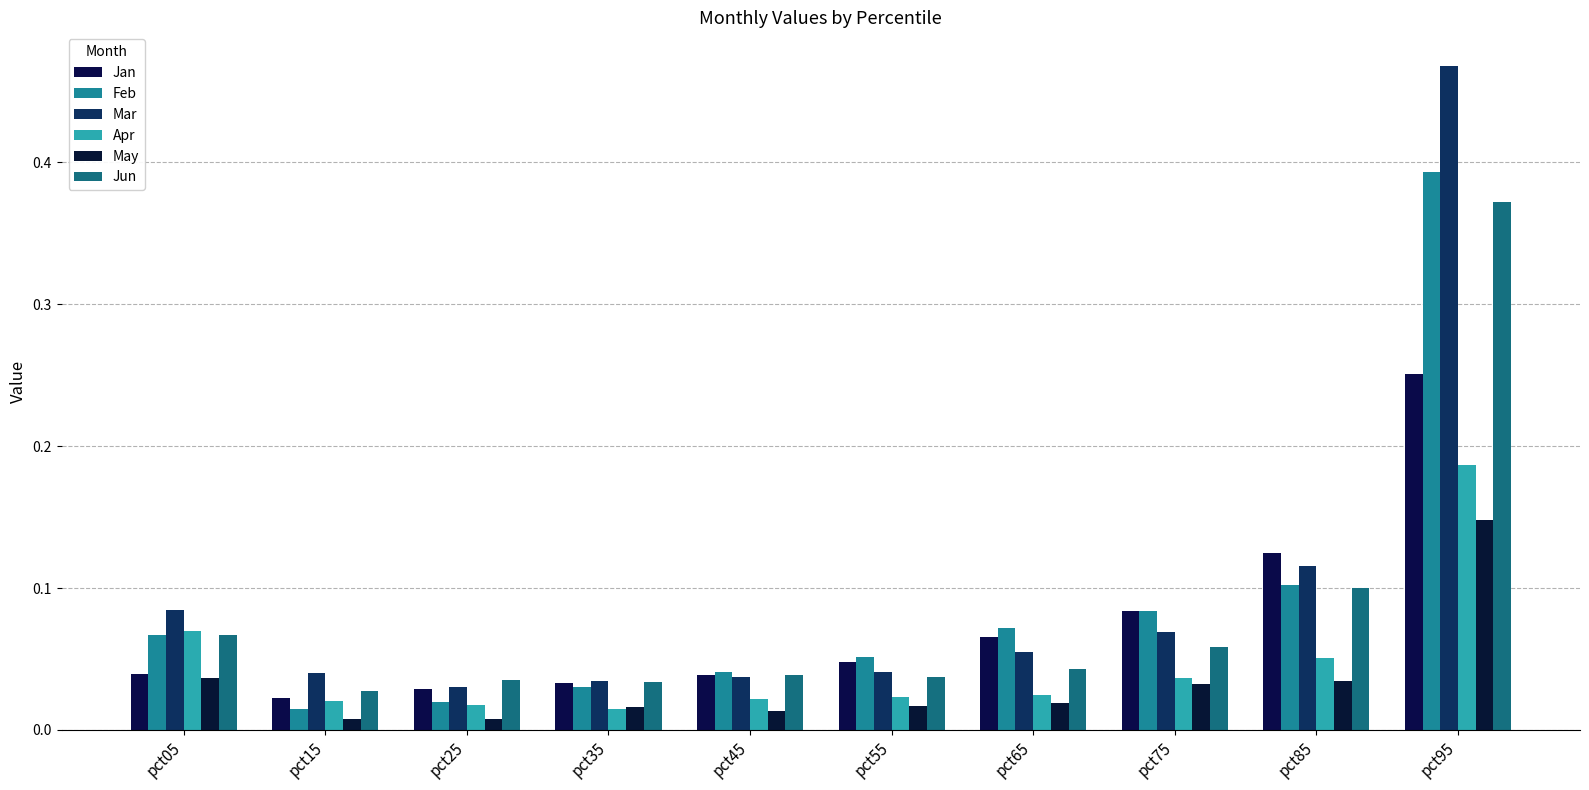

Count the number of data series in this chart.

6